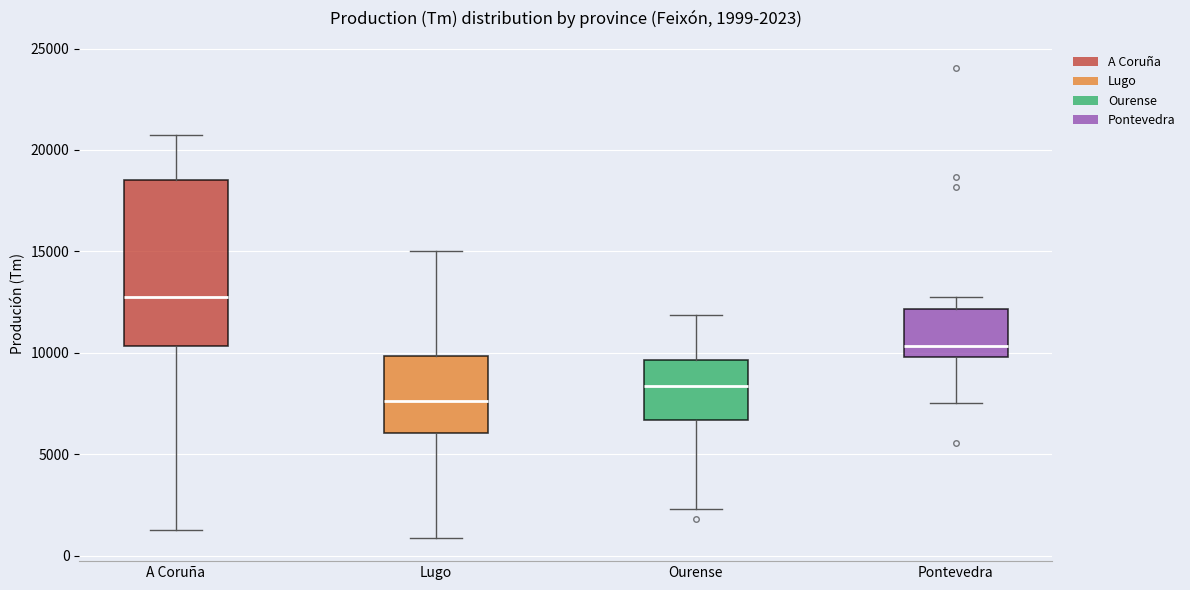

Which box has the highest median line?

A Coruña